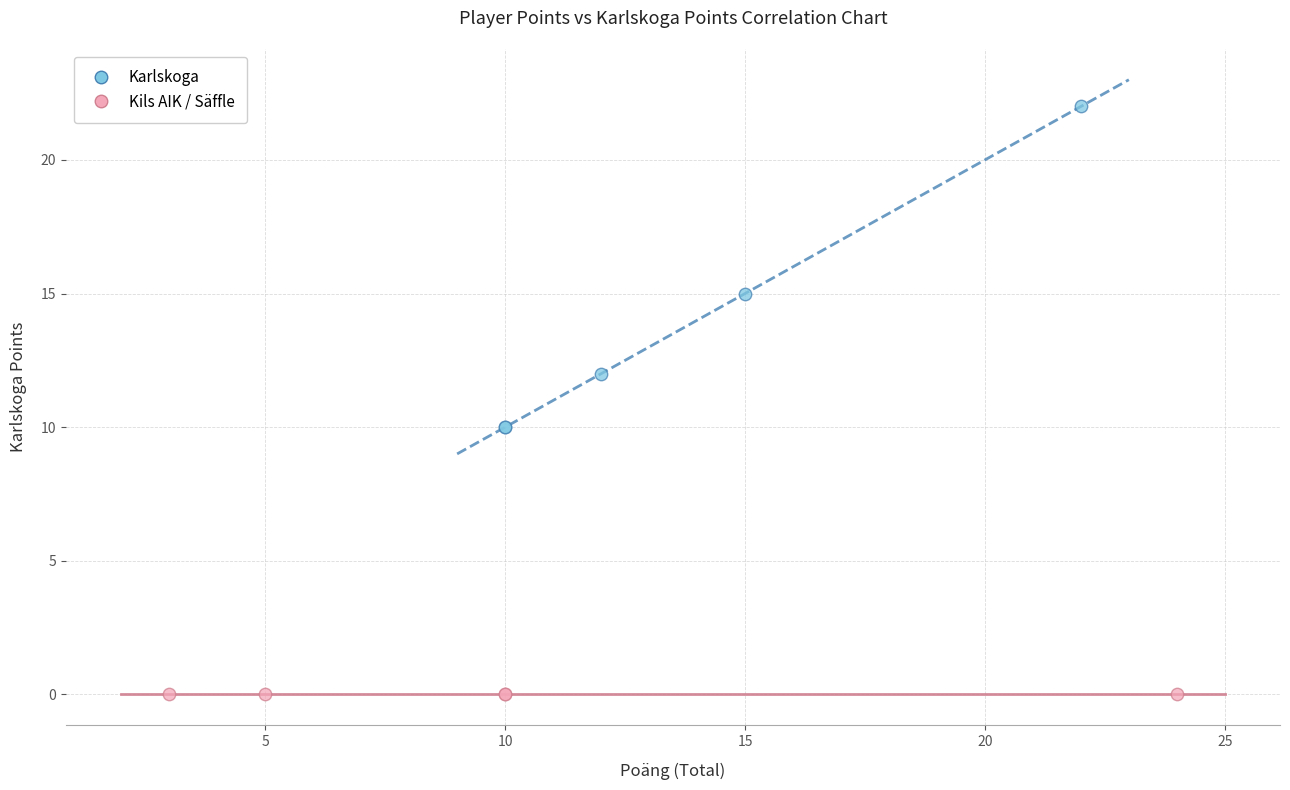

Which series contains the lowest Y value?

Kils AIK / Säffle